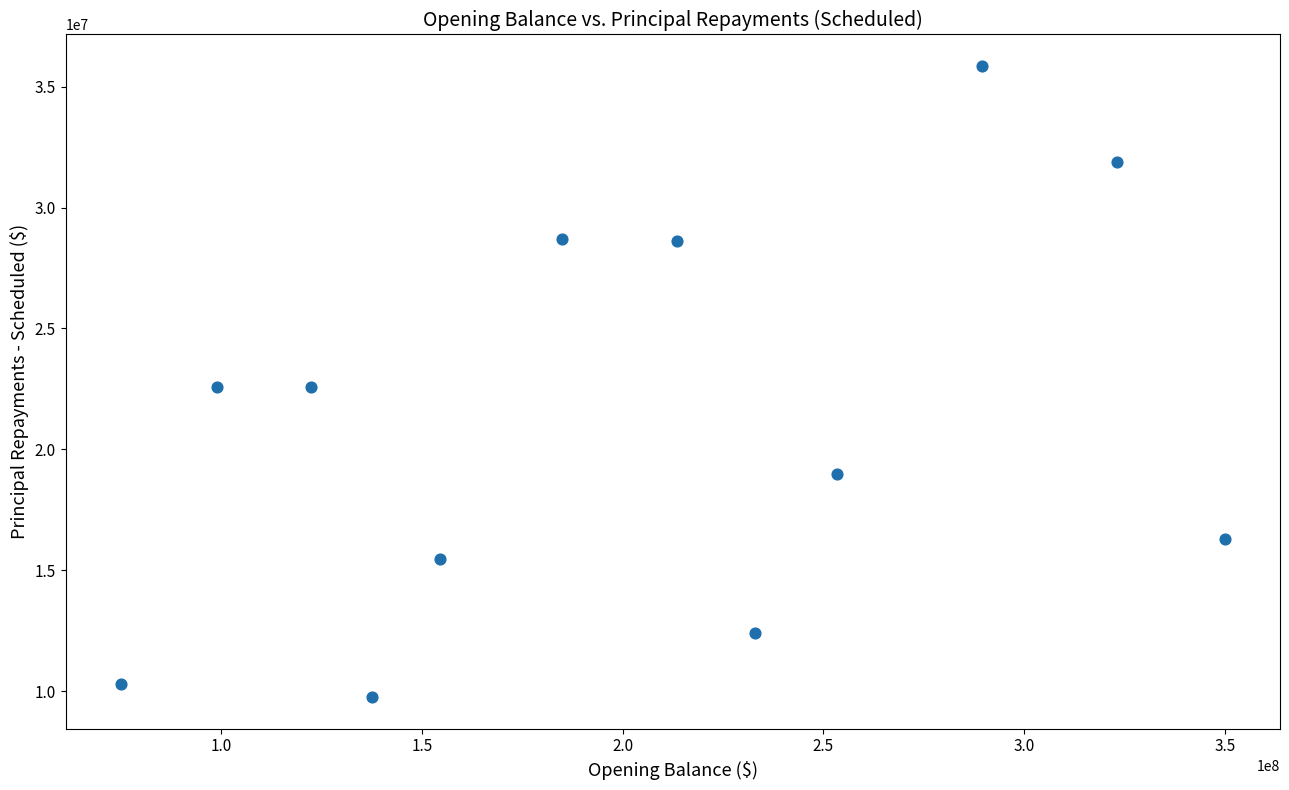

What is the range of X values (max minus min)?

275053917.1